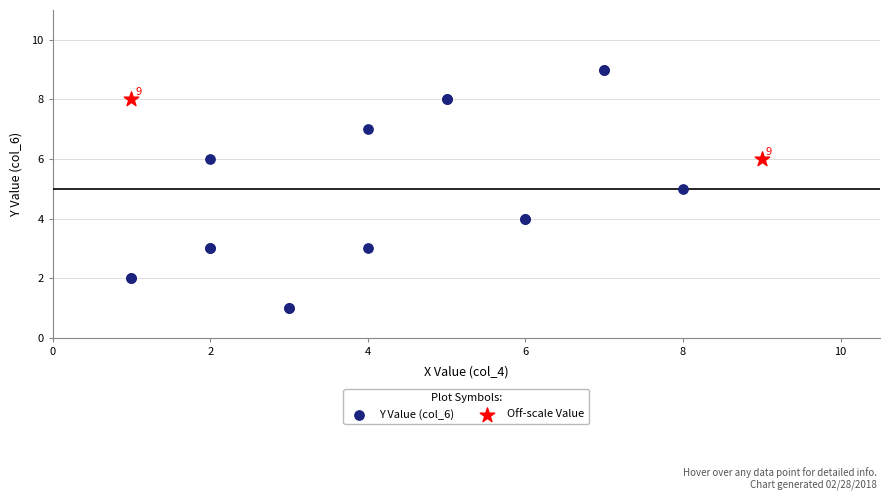

Which series contains the highest Y value?

Y Value (col_6)